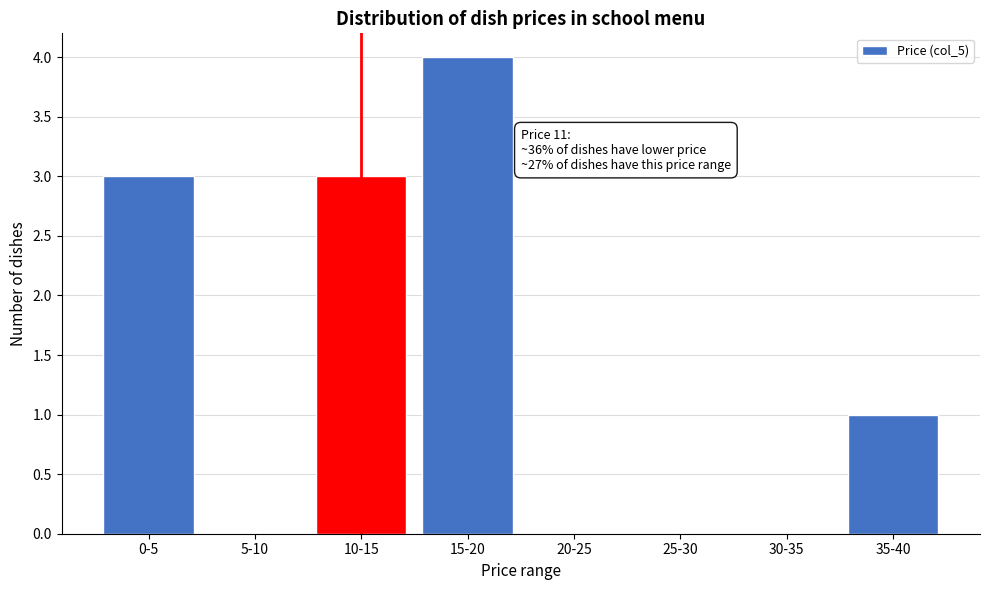

Reading left to right, extract all data points from this chart.

0-5=3	5-10=0	10-15=3	15-20=4	20-25=0	25-30=0	30-35=0	35-40=1